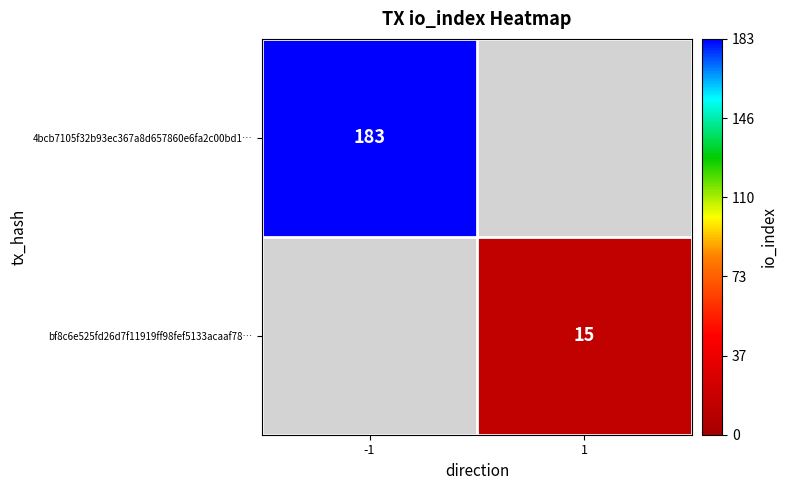

Is it true that bf8c6e525fd26d7f11919ff98fef5133acaaf78… equals 15 at 1?

True